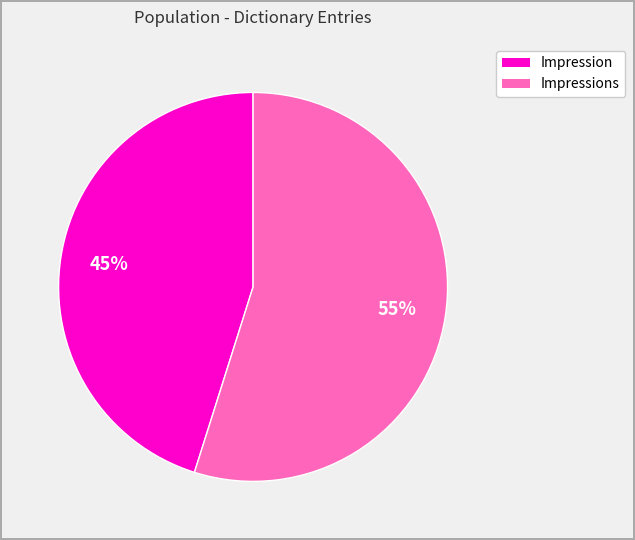

To the nearest percent, what is the average slice percentage?

50%